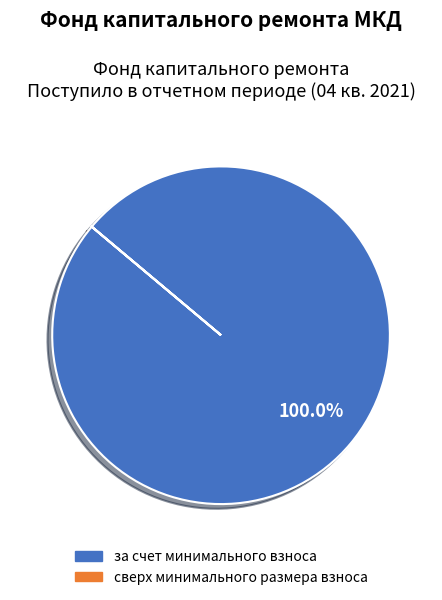

Which slice is the largest?

за счет минимального взноса